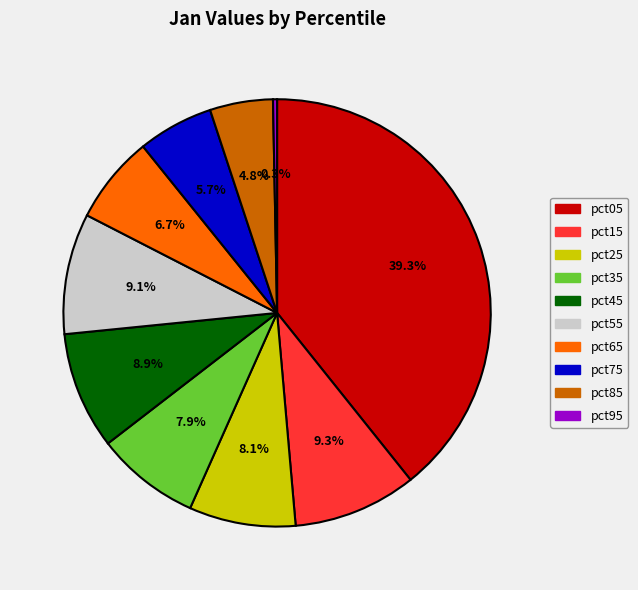

Is the sum of pct45 and pct25 greater than half?

No